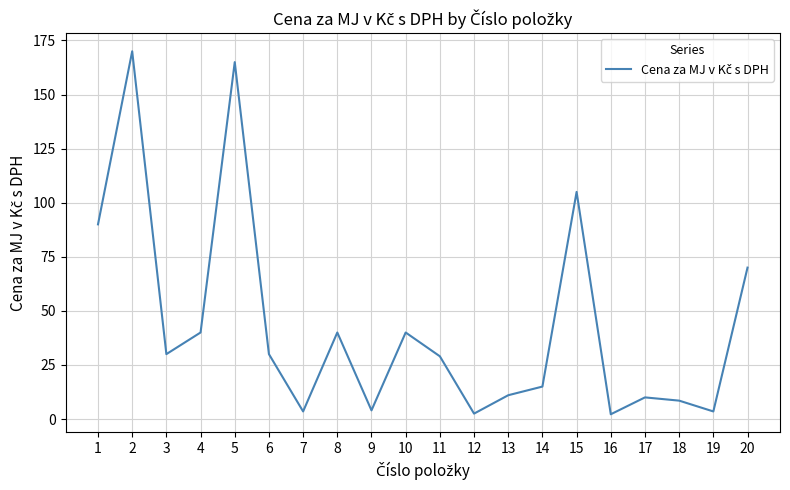

The value at 18 is 8.5. True or false?

True